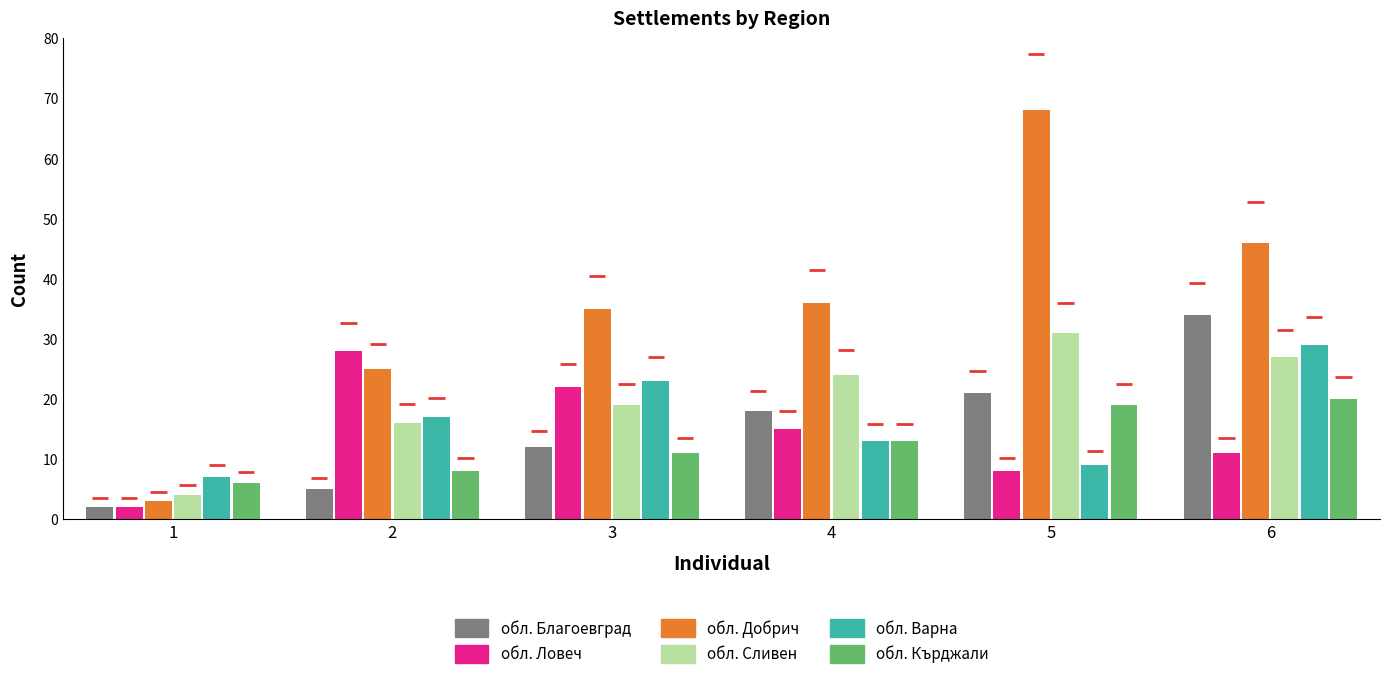

Between 2 and 5, which is larger?

5